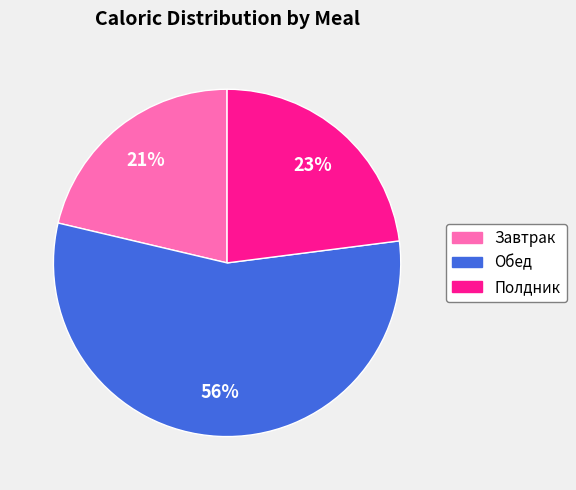

To the nearest percent, what is the difference between the Обед and Полдник slice percentages?

33%